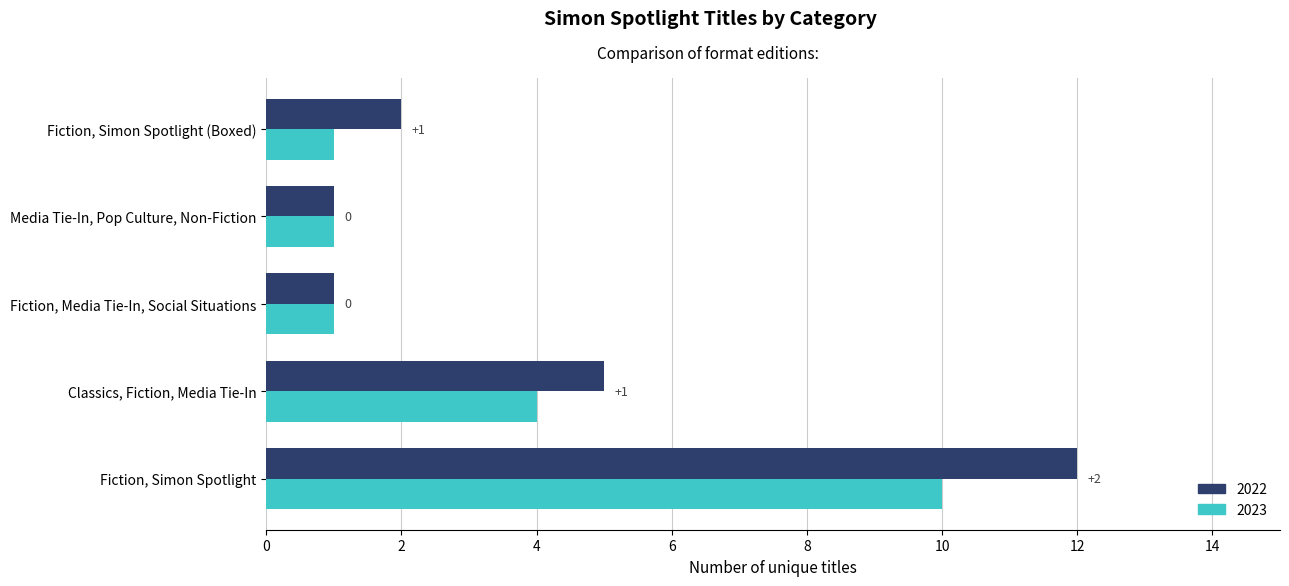

What is the total value across all series at Classics, Fiction, Media Tie-In?

9